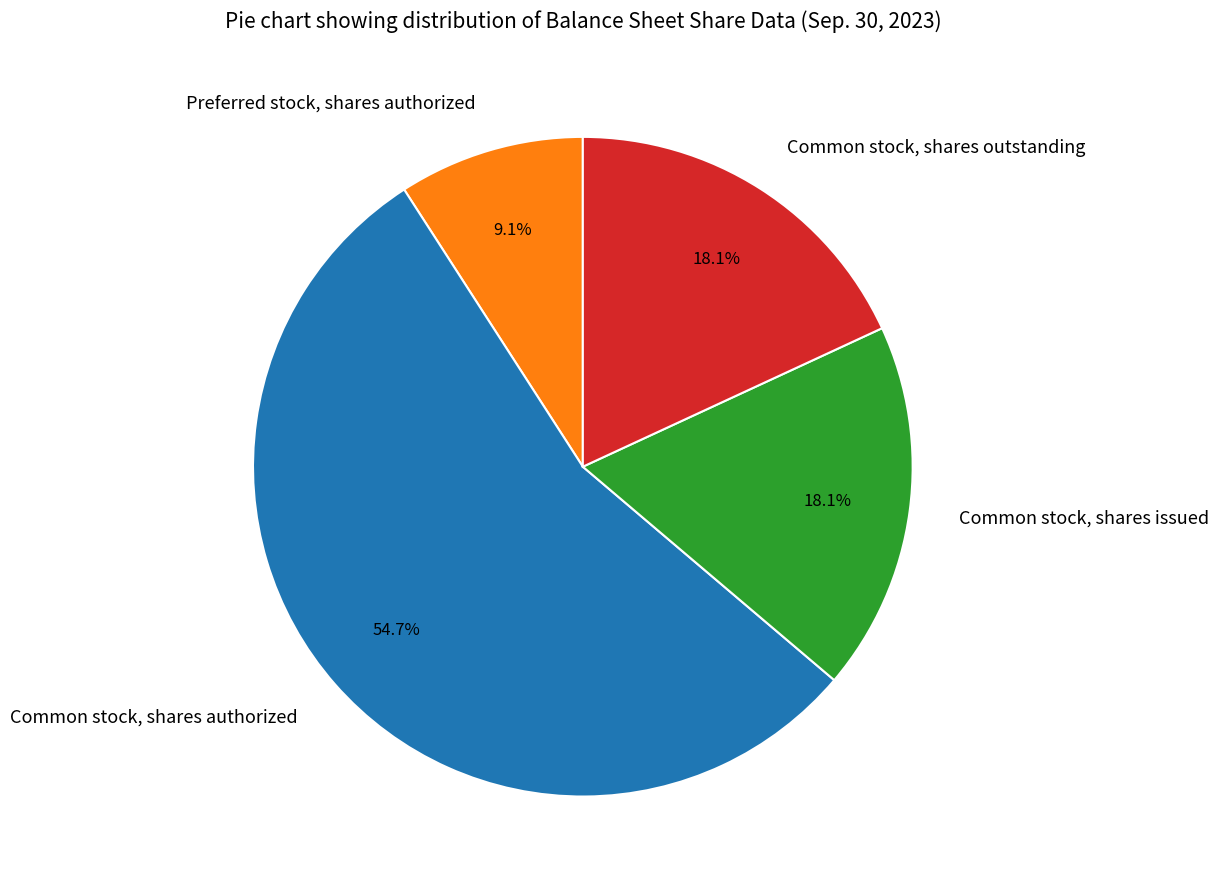

What percentage is the Common stock, shares outstanding slice, to the nearest percent?

18%